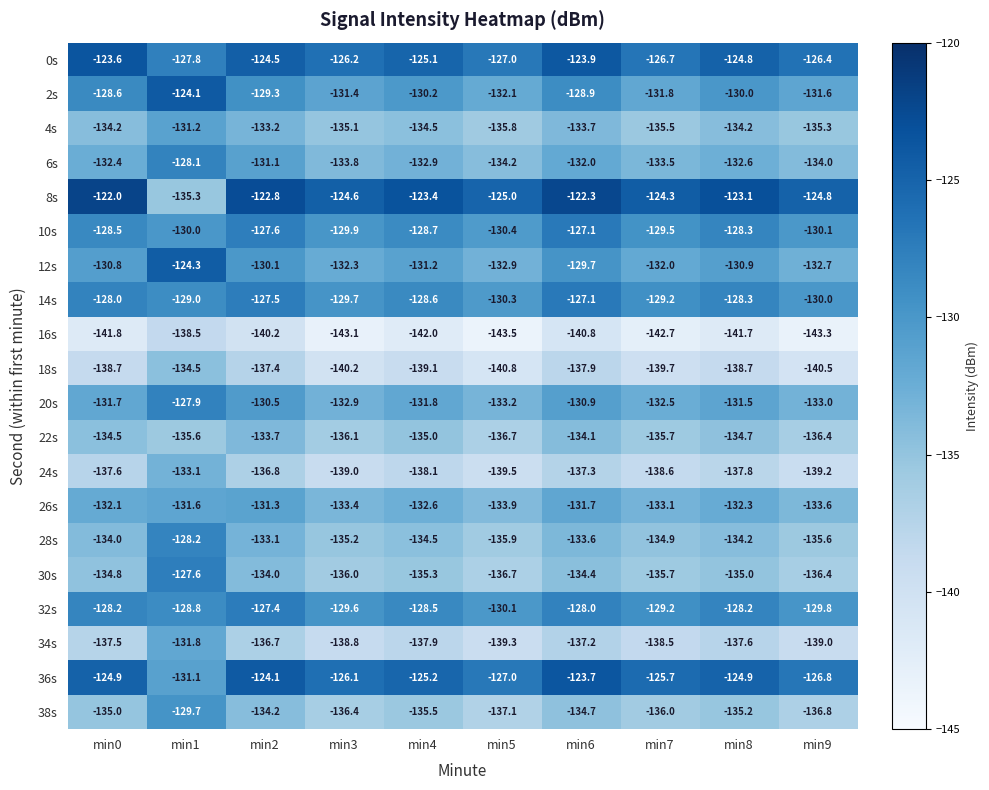

What is the total value across all series at min9?

-2675.3